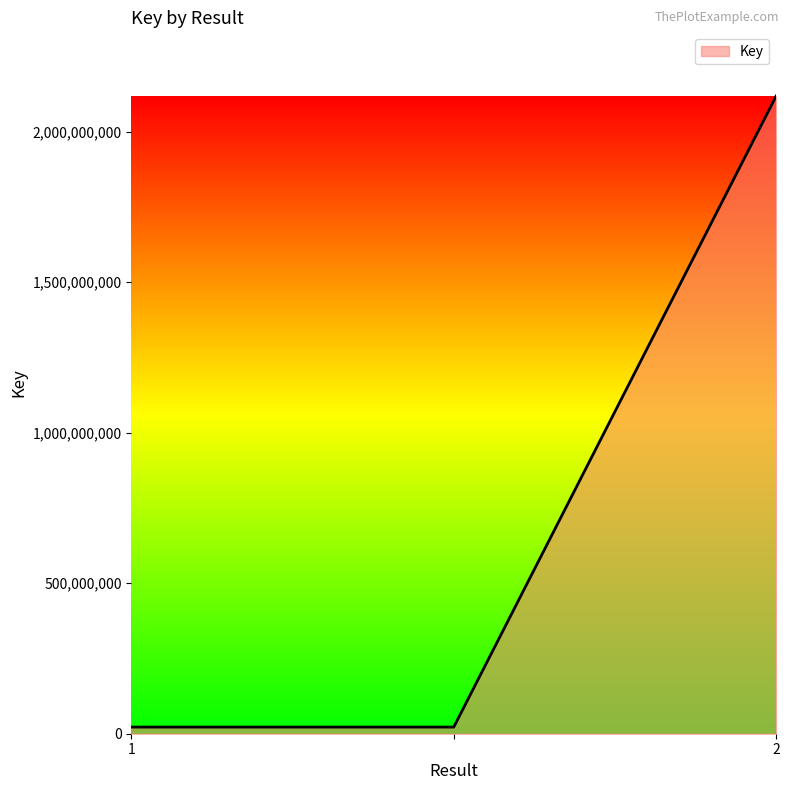

What is the greatest value displayed?

2117892903